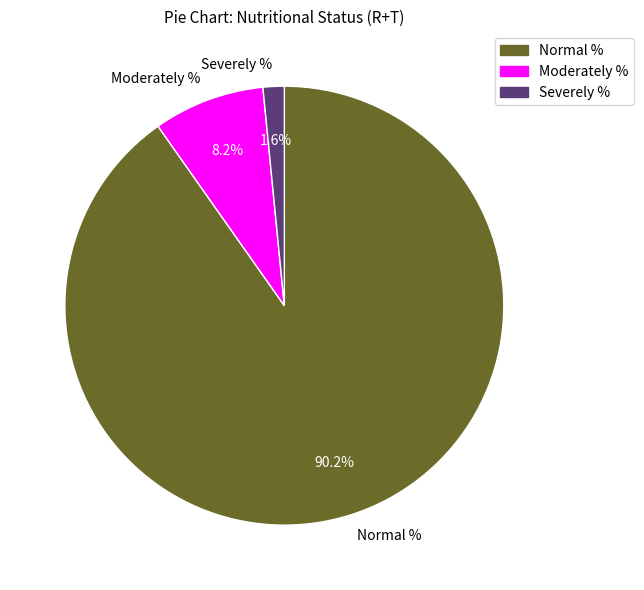

How many segments does this pie chart have?

3